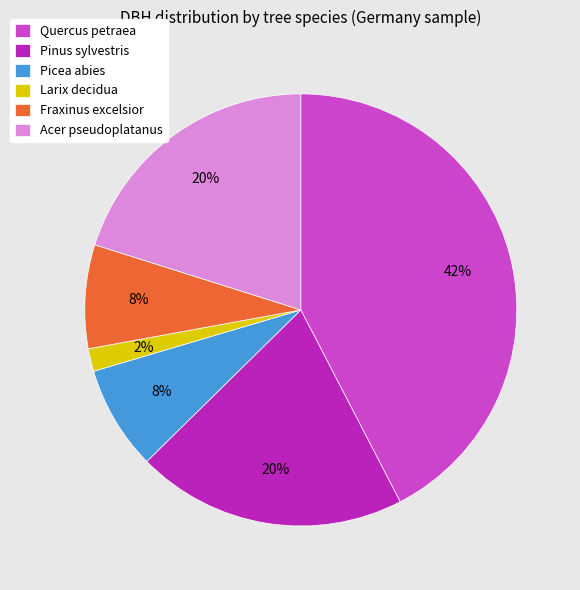

How many segments does this pie chart have?

6